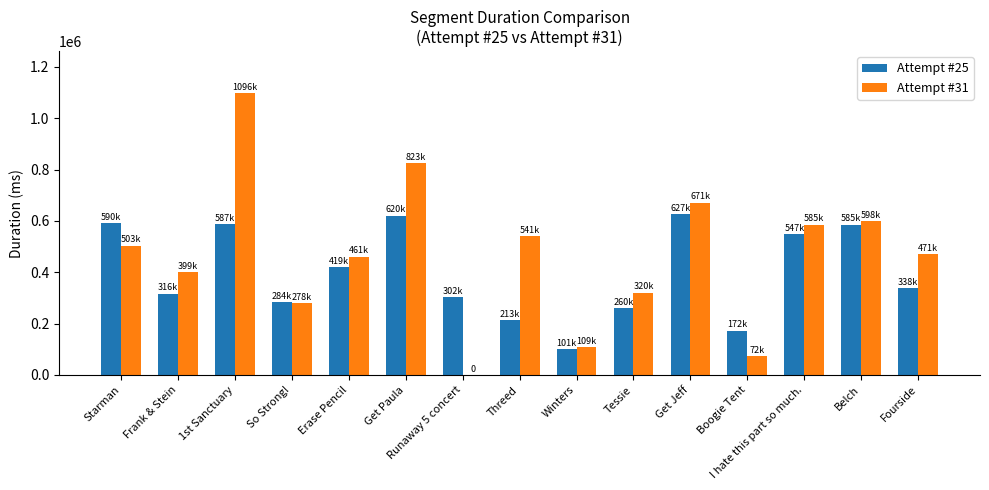

Which series changed the most between Erase Pencil and Threed?

Attempt #25